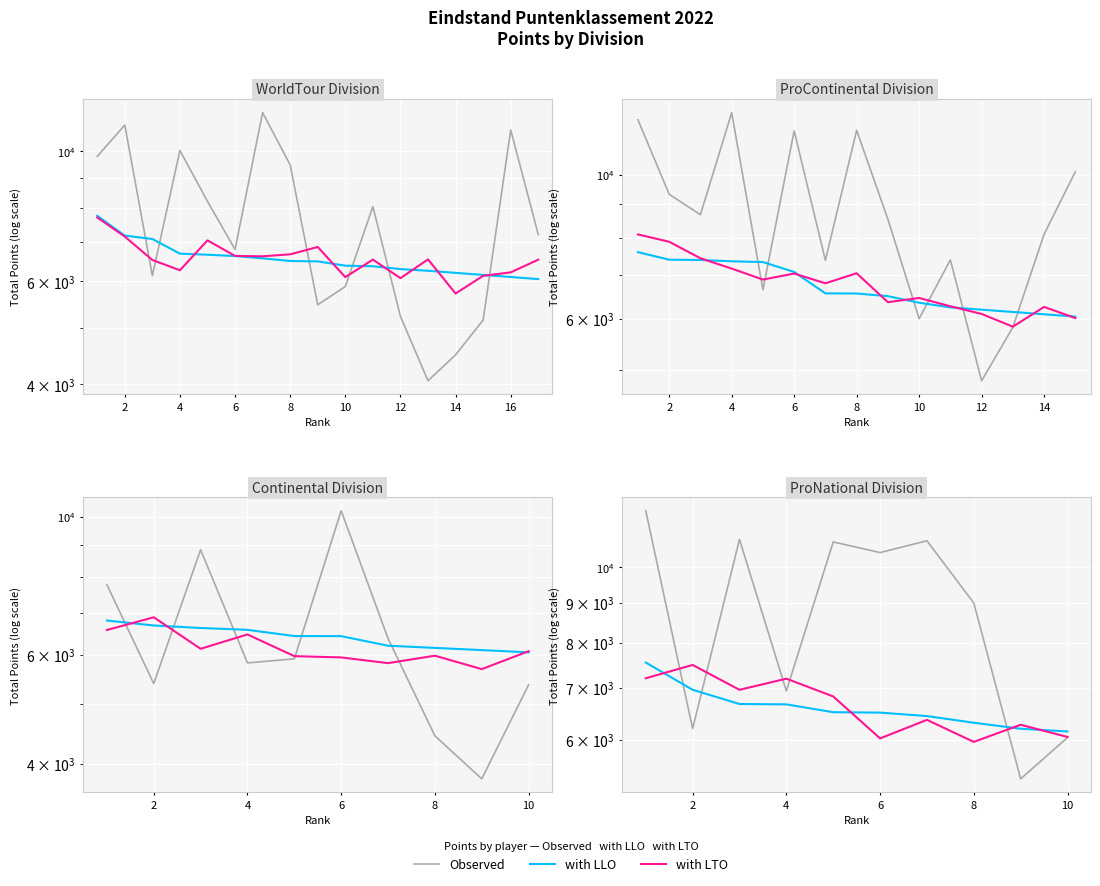

How many series are shown in this chart?

3